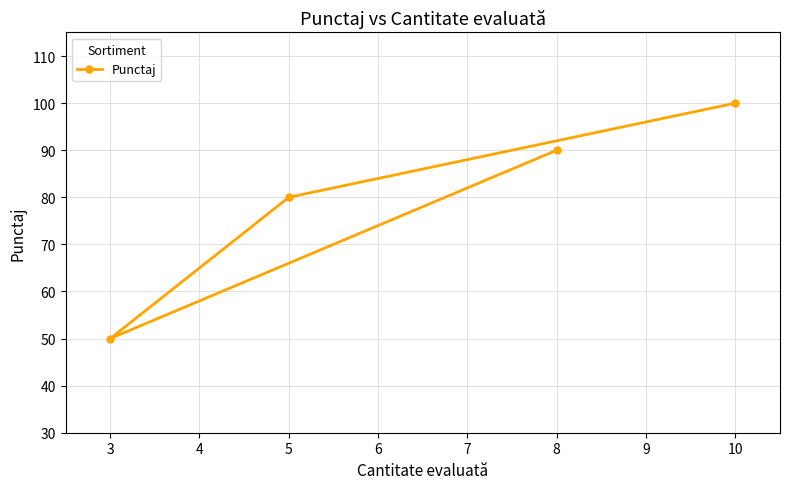

What is the sum of the values at 3 and 10?

150